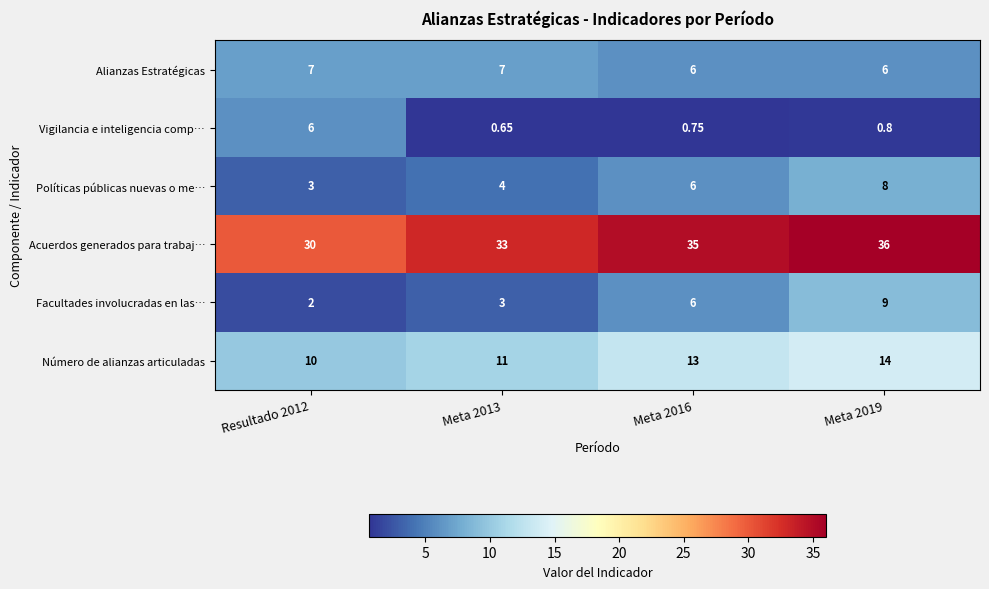

Rank the series by their maximum value, from highest to lowest.

Acuerdos generados para trabaj…, Número de alianzas articuladas, Facultades involucradas en las…, Políticas públicas nuevas o me…, Alianzas Estratégicas, Vigilancia e inteligencia comp…